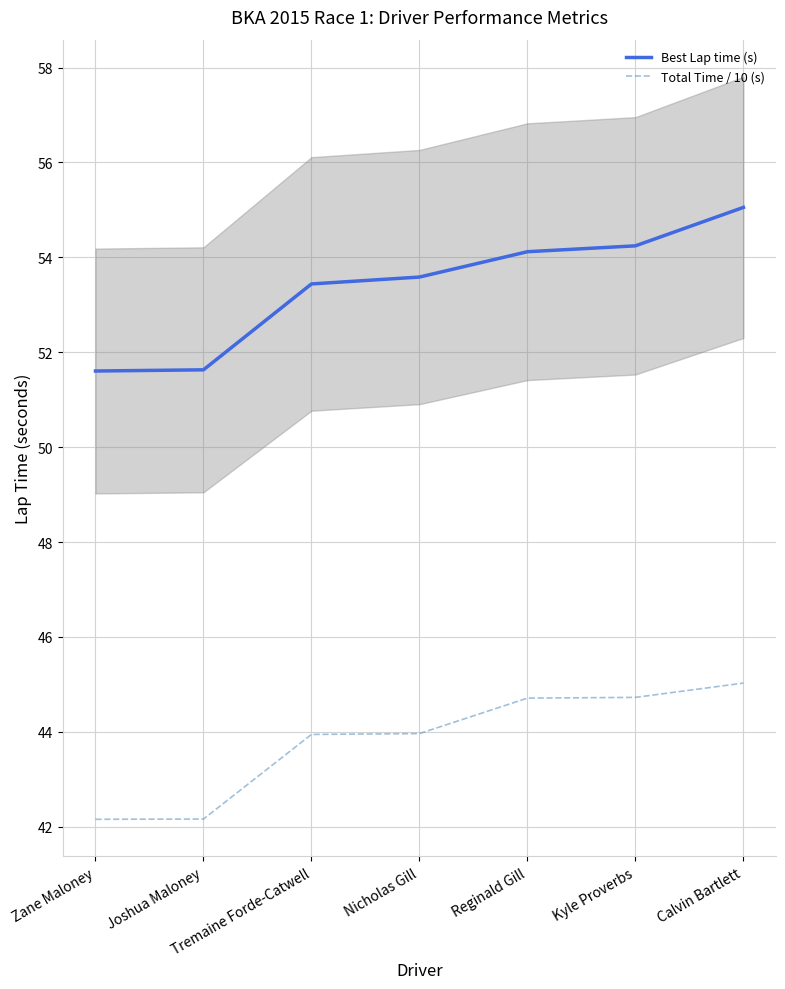

Does the chart have visible grid lines?

Yes